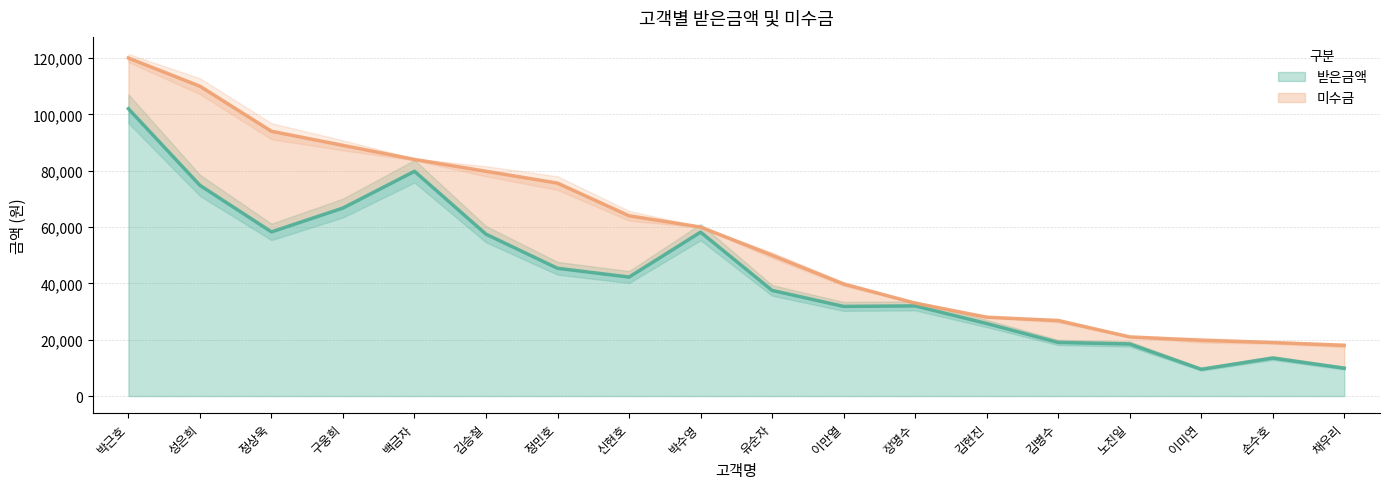

What is the smallest value displayed?

9504